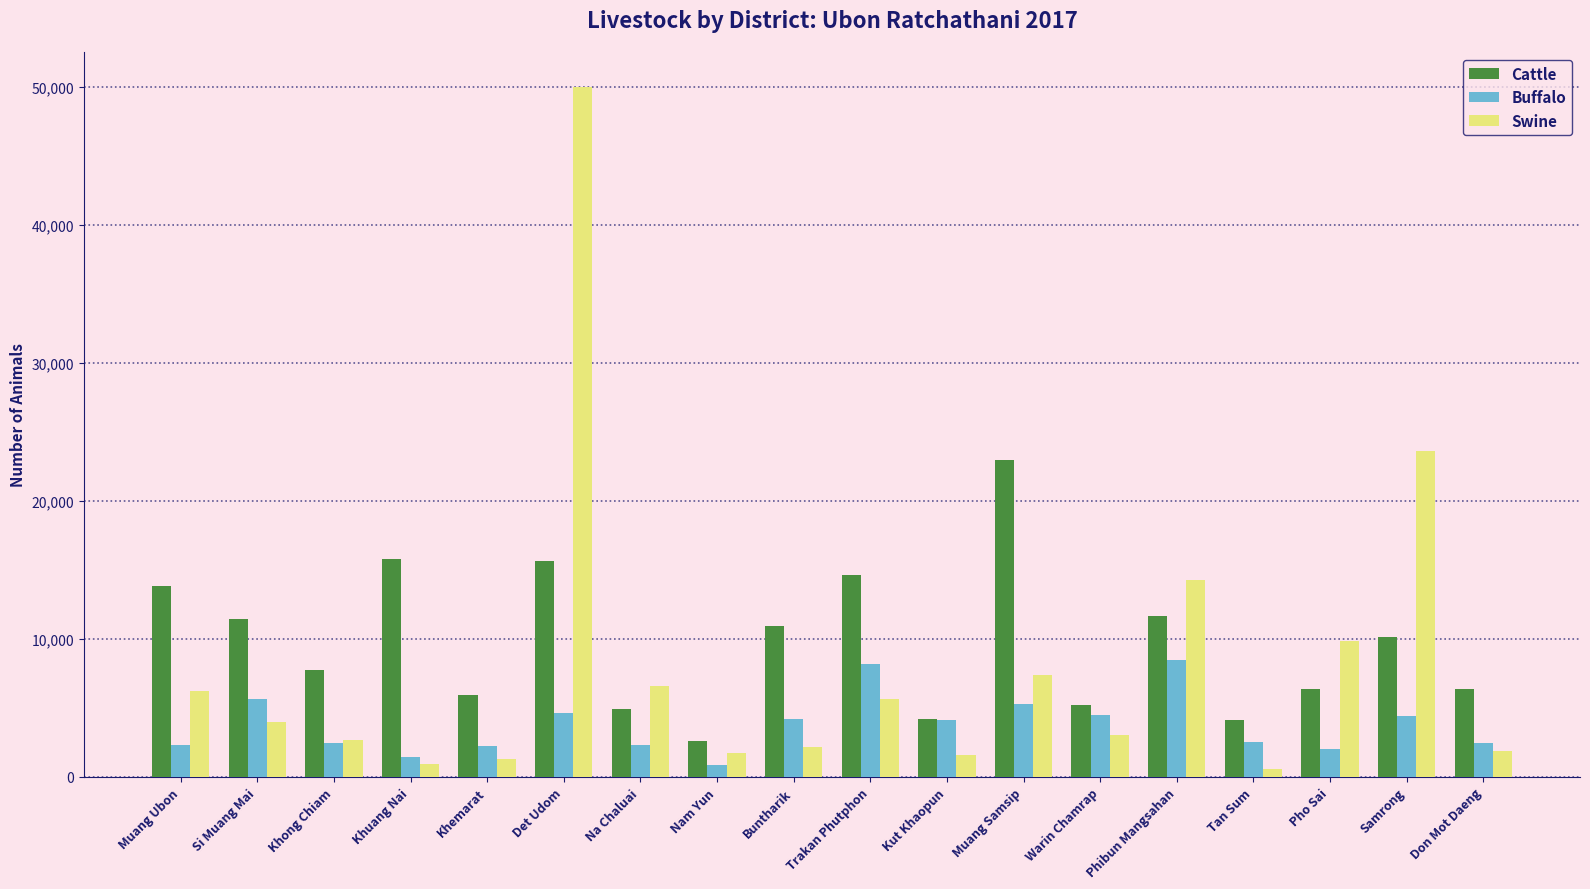

Which series has the largest total across all categories?

Cattle